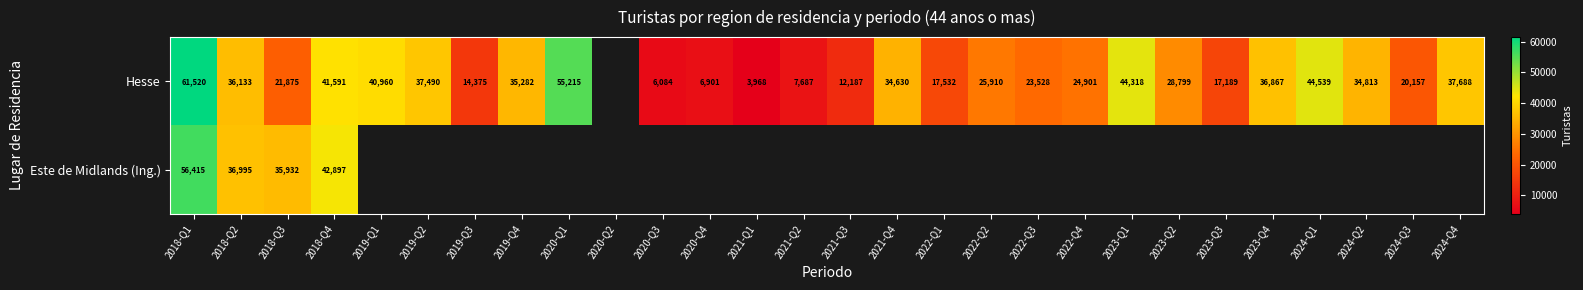

At how many categories does at least one series exceed 23314?

18